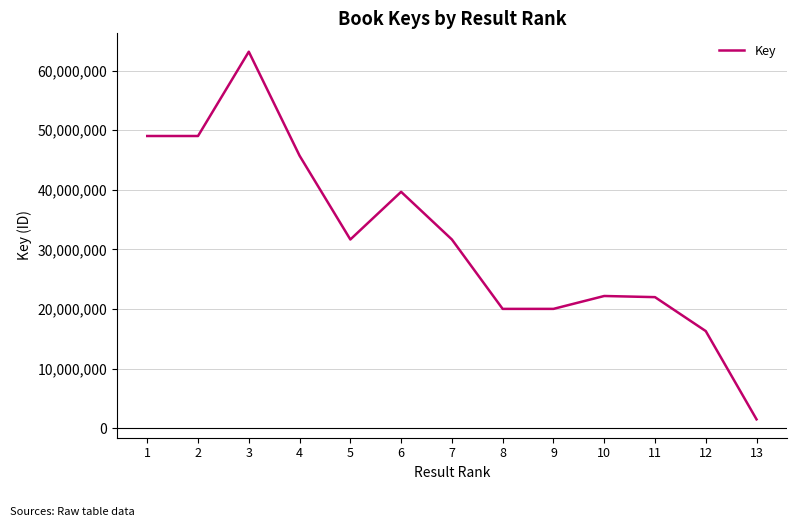

What is the difference between the maximum and minimum values?

61687445